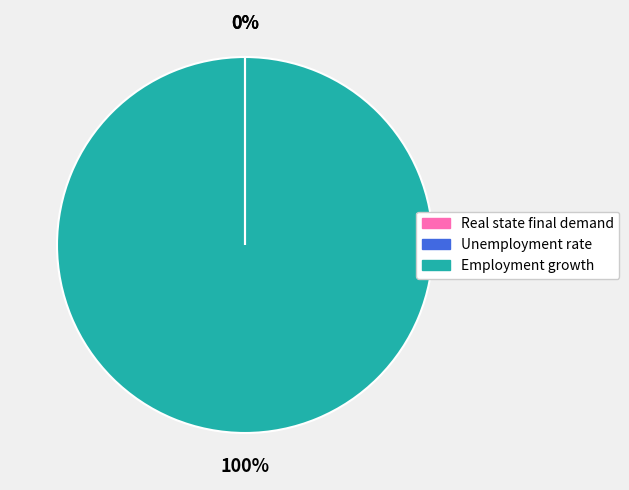

The Employment growth slice represents 100% of the pie. True or false?

True